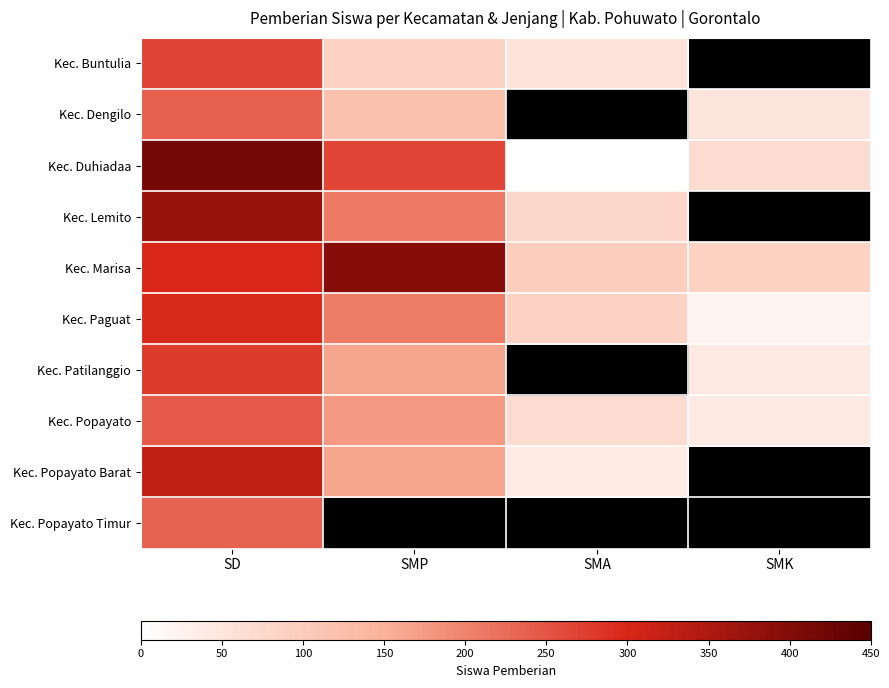

Count the Kec. Popayato values in the range 69 to 246.

3